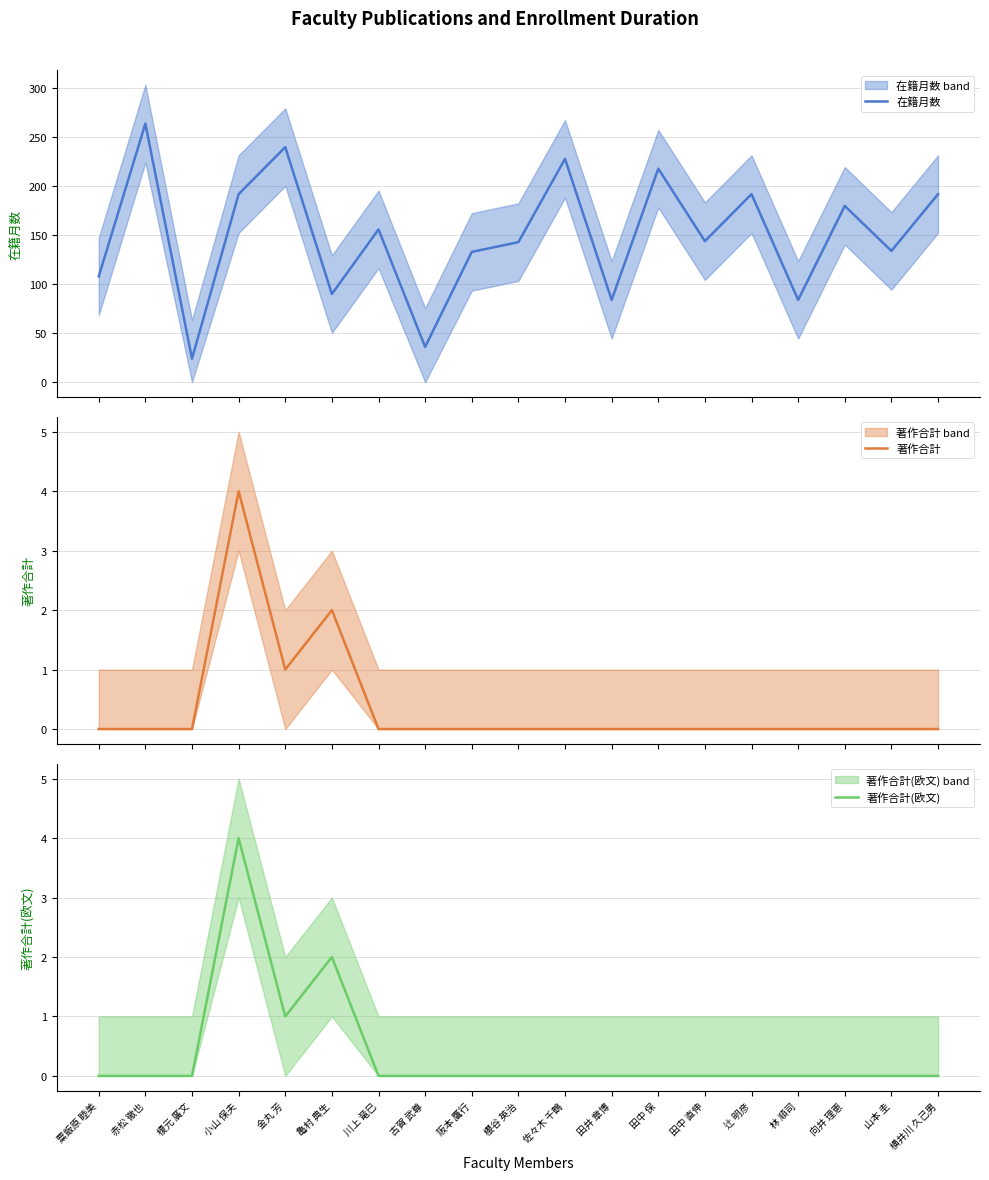

Which series has the largest total across all categories?

在籍月数